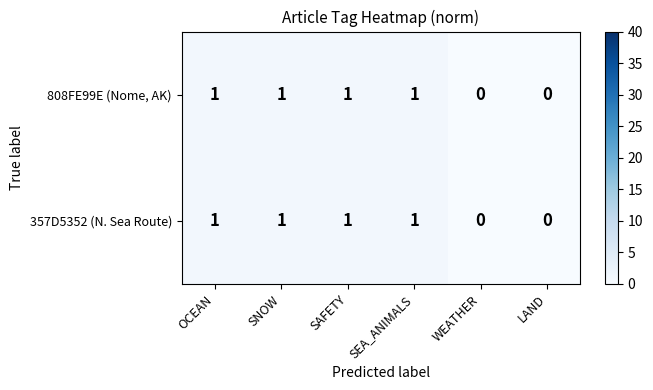

Count the 357D5352 (N. Sea Route) values in the range 0 to 1.

6